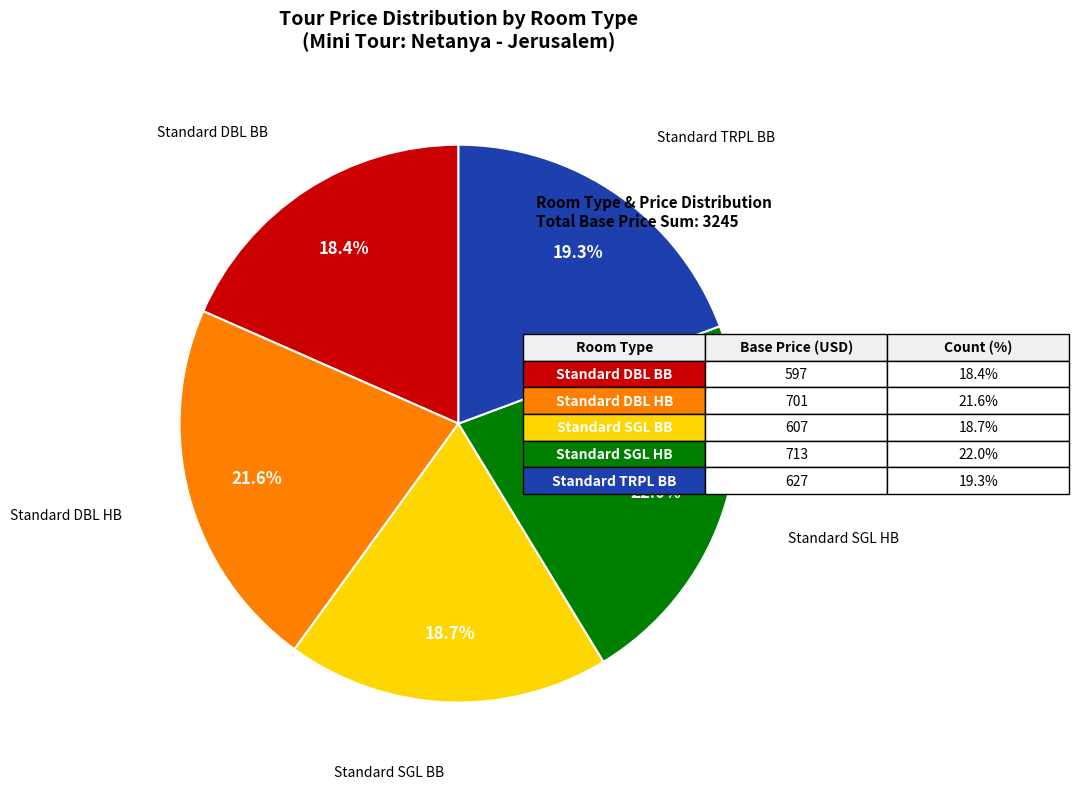

Is there a majority slice in this chart?

No